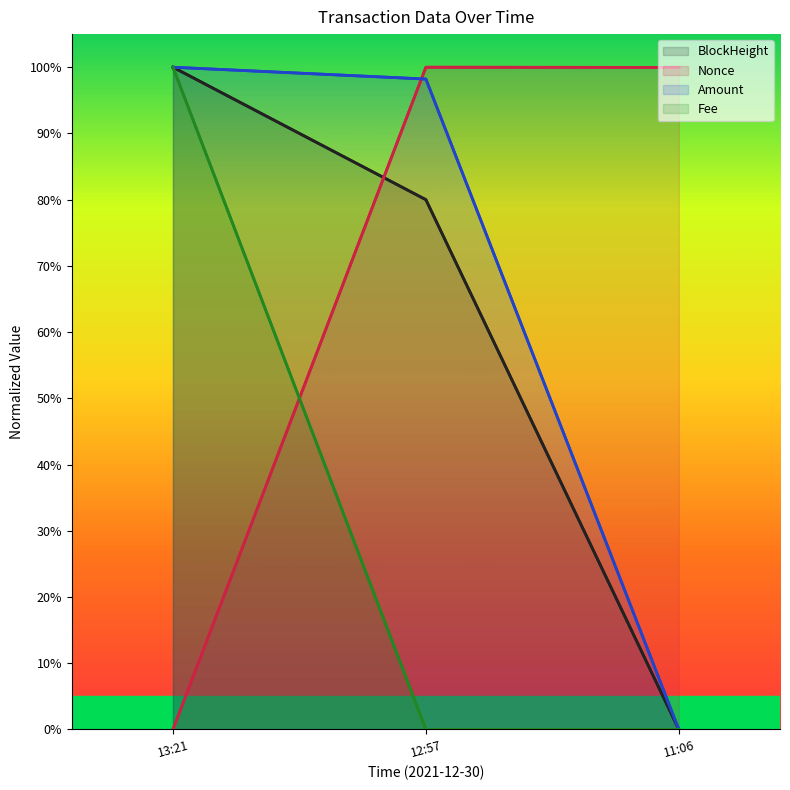

Rank the series by their maximum value, from lowest to highest.

BlockHeight, Nonce, Amount, Fee